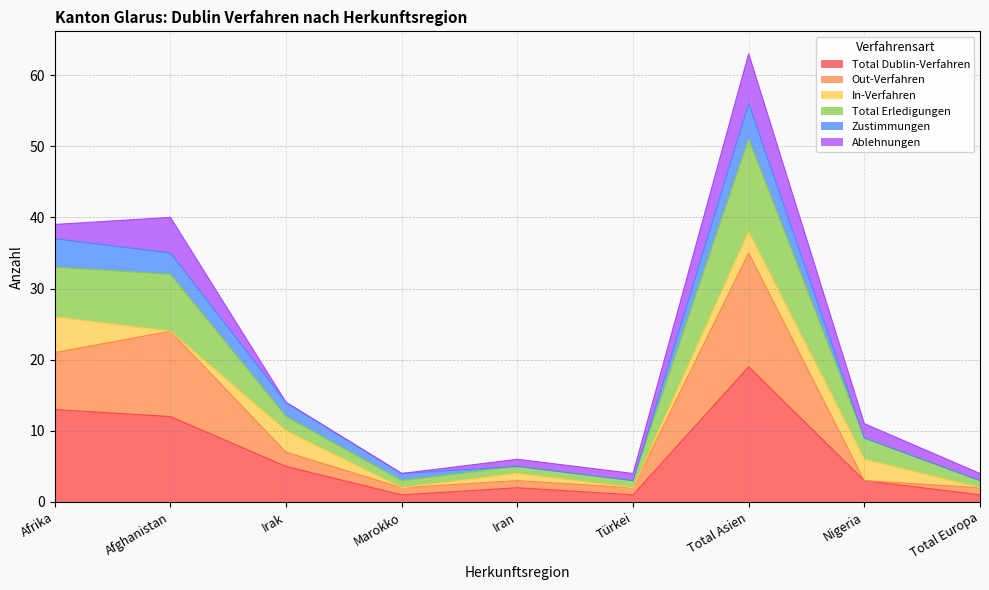

What position from the left is Afrika?

1